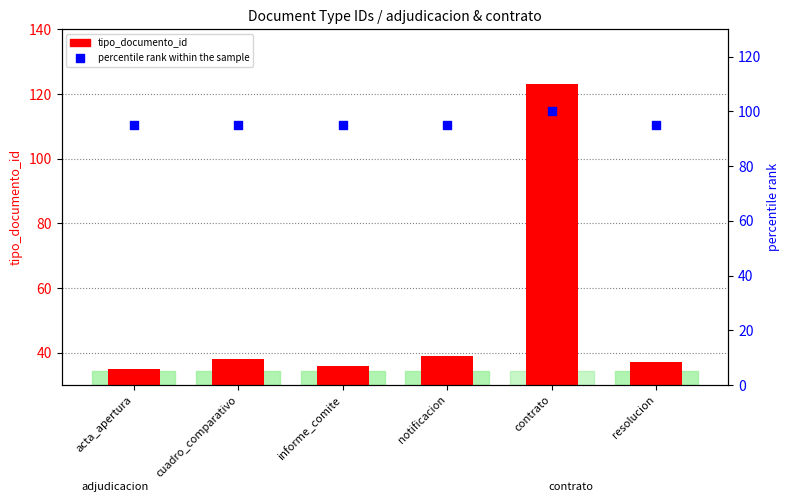

Which series reaches the maximum Y coordinate?

tipo_documento_id